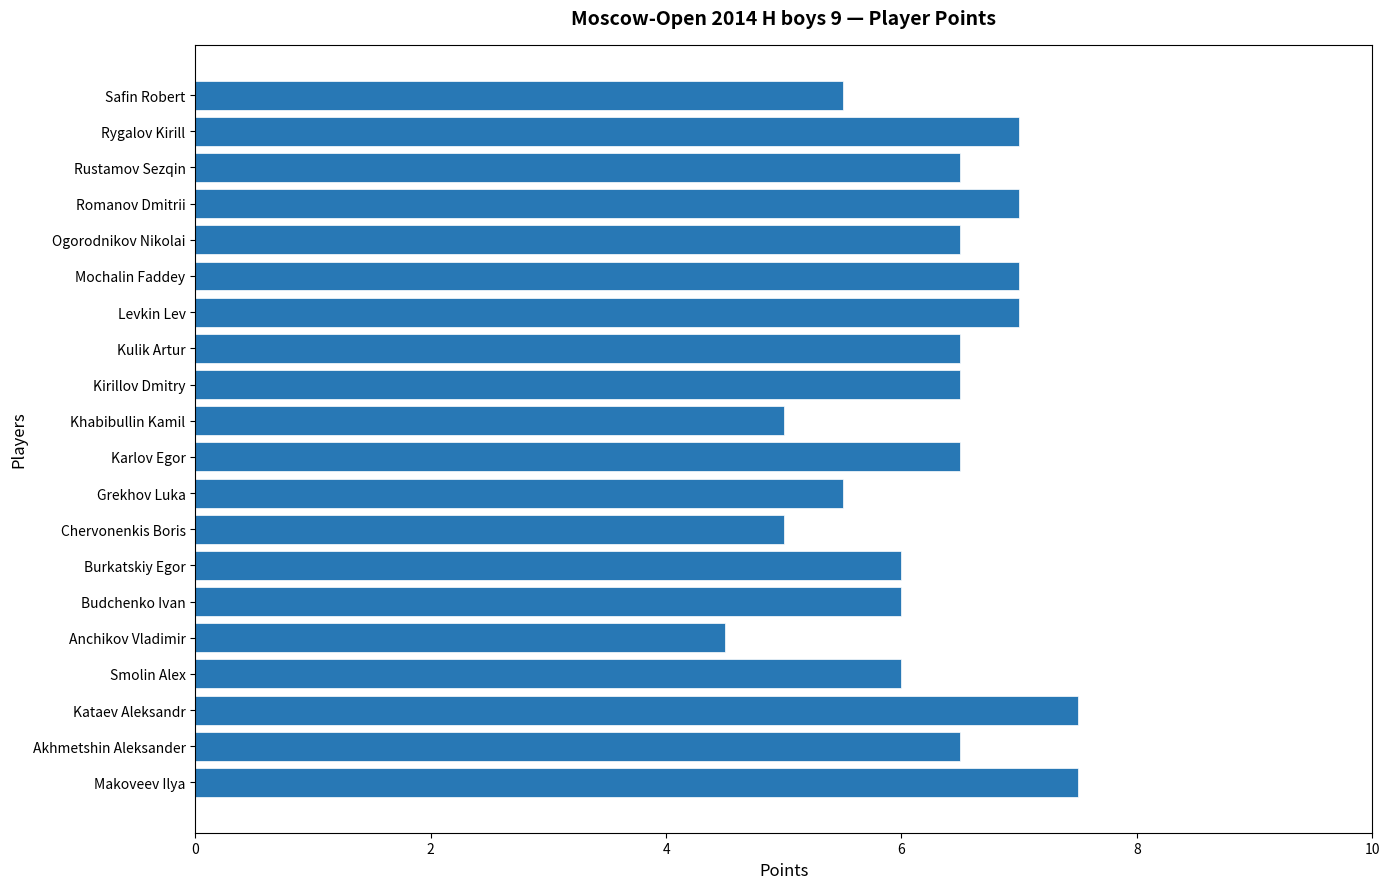

Does the chart contain stacked bars?

No